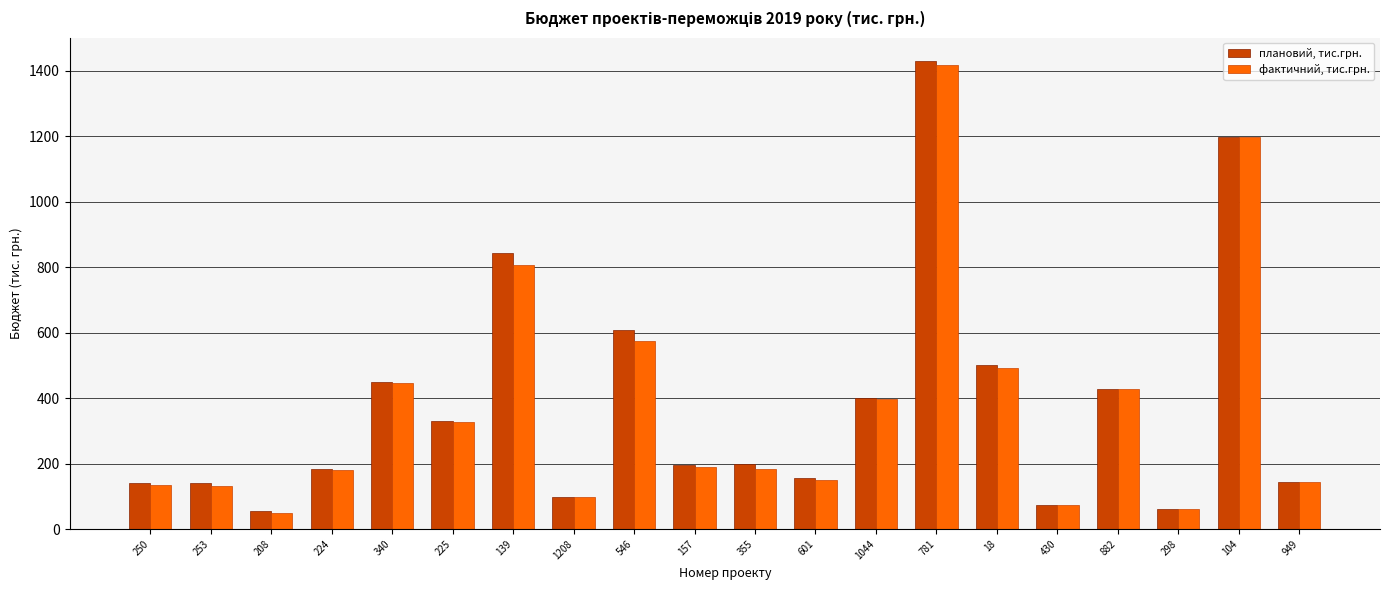

The плановий, тис.грн. series shows 436.5 at 225. True or false?

False